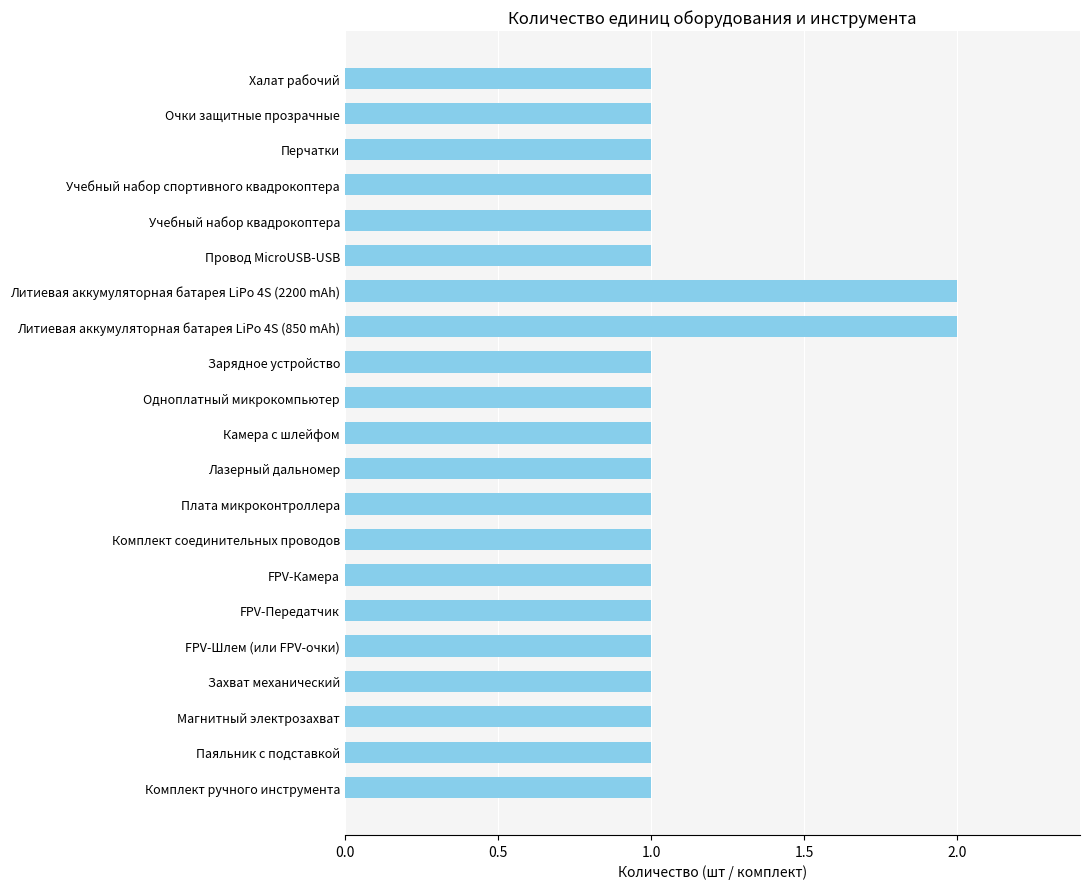

What position from the bottom is Камера c шлейфом?

11